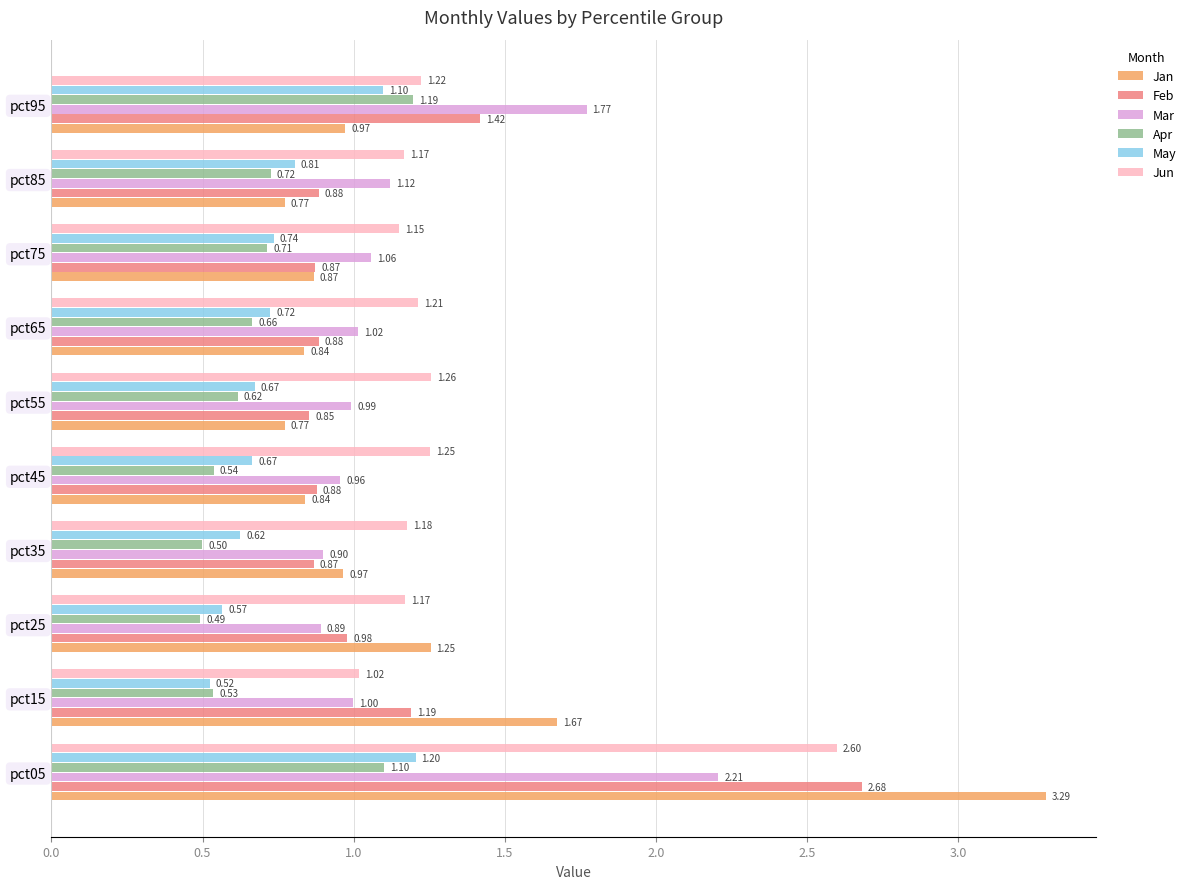

Which series changed the most between pct15 and pct45?

Jan